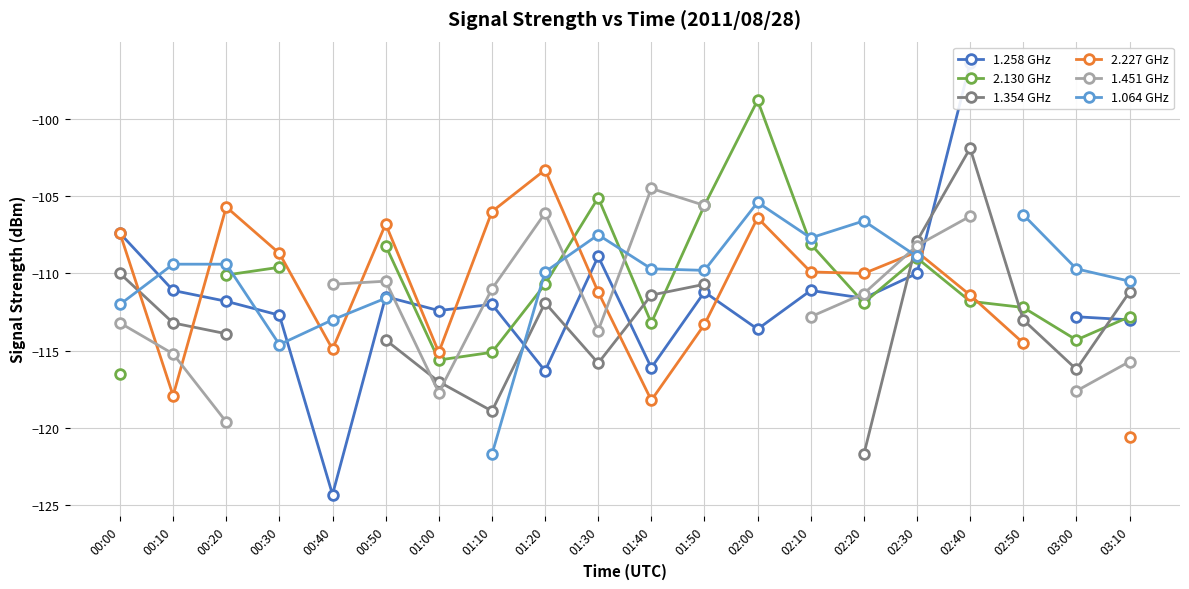

What is the lowest value of the 1.064 GHz series?

-121.7